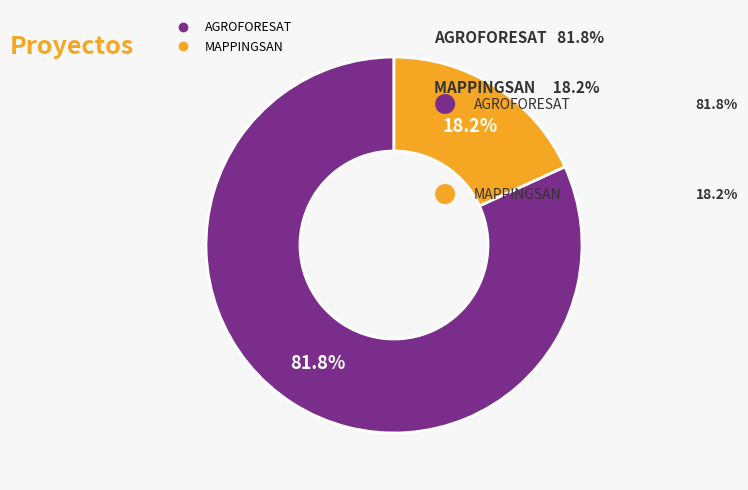

How many segments does this pie chart have?

2